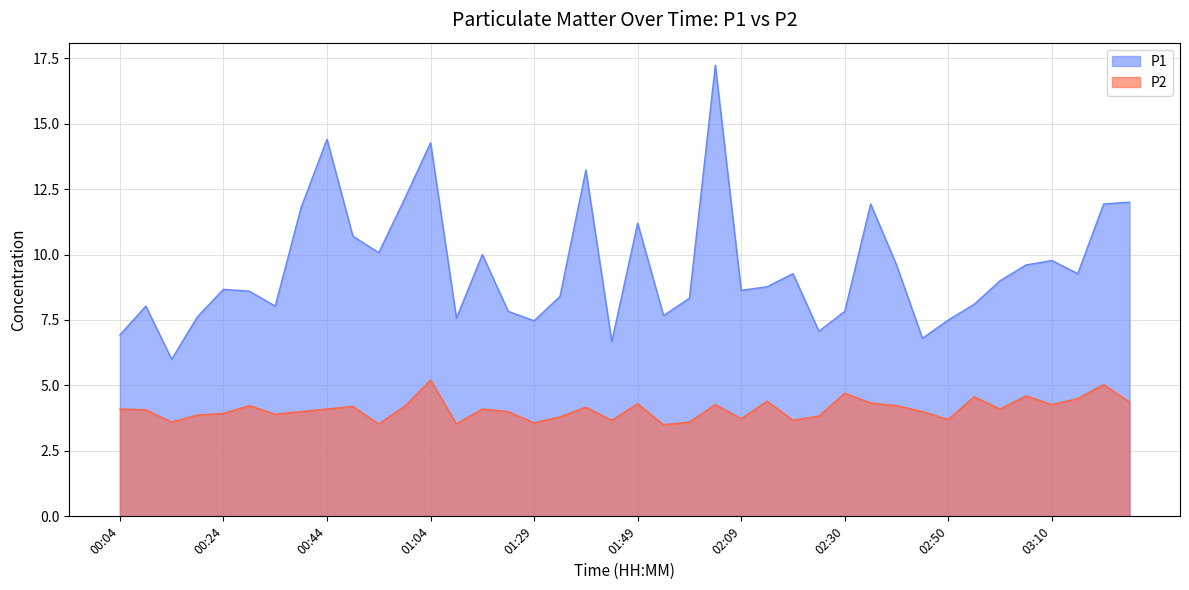

Is the value of P2 at 00:24 greater than the value of P1 at 01:34?

No